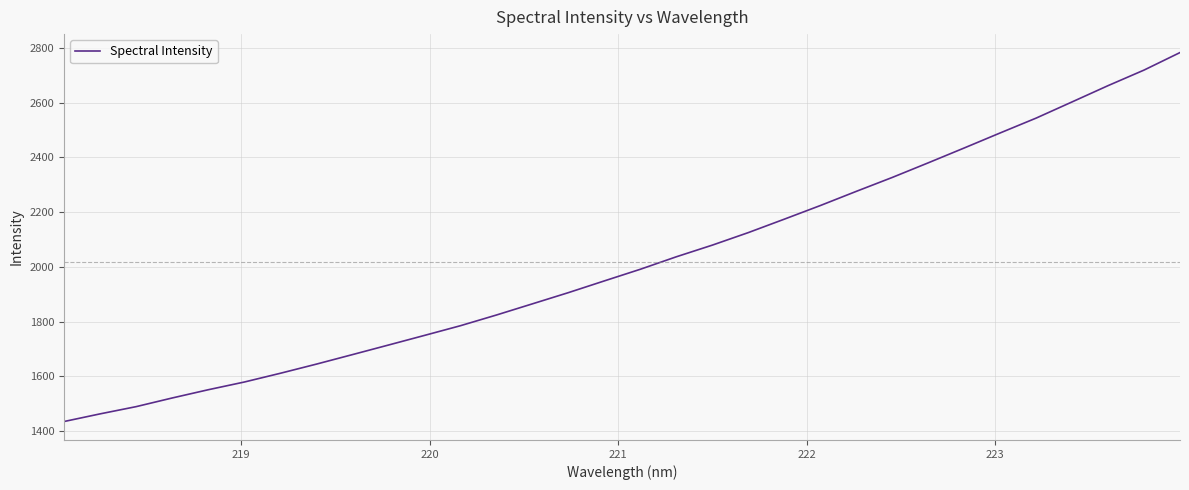

What is the difference between the maximum and minimum values?

1347.6